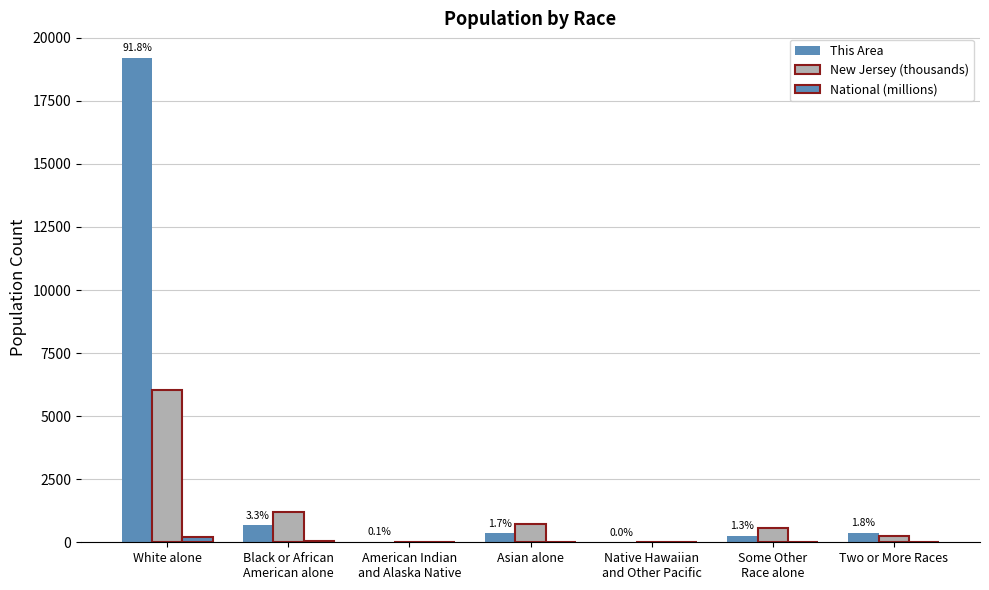

How many series are shown in this chart?

3